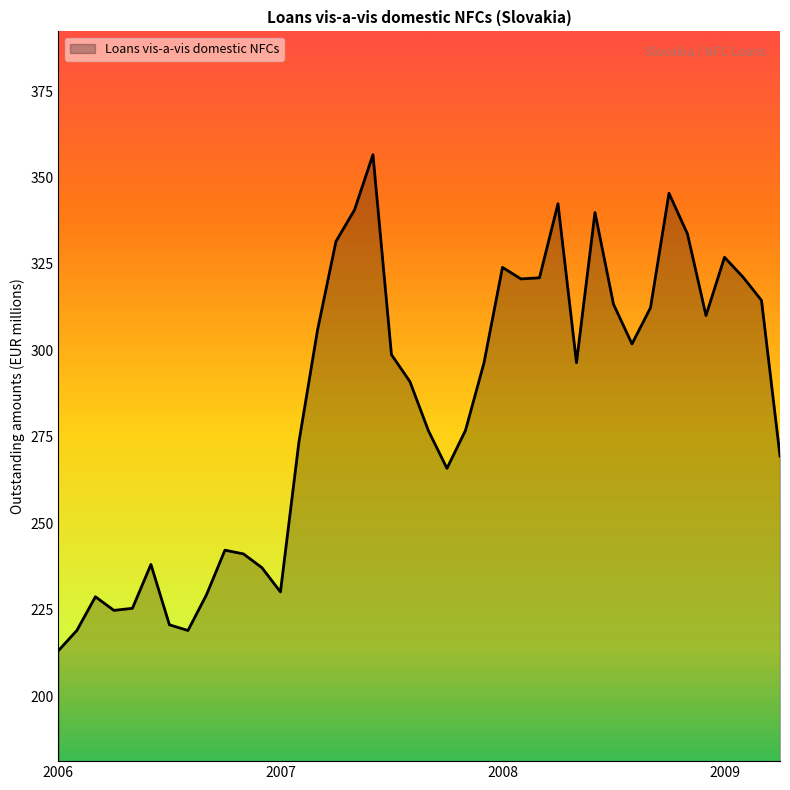

What is the difference between the maximum and minimum values?

143.5